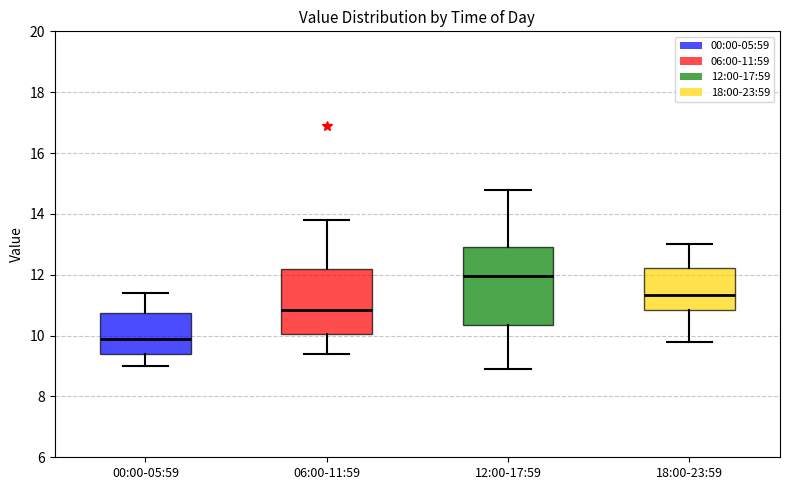

Reading left to right, transcribe this box plot: for each box, give where its median line is, the range the box spans, and where its two whiskers end, as read against the y-axis. The values are not printed on the chart, so give them approximately, as read against the axis.

00:00-05:59: median 10.0, box 9.4 to 10.8, whiskers 9.0 to 11.4
06:00-11:59: median 10.8, box 10.0 to 12.2, whiskers 9.4 to 13.8
12:00-17:59: median 12.0, box 10.4 to 13.0, whiskers 9.0 to 14.8
18:00-23:59: median 11.4, box 10.8 to 12.2, whiskers 9.8 to 13.0